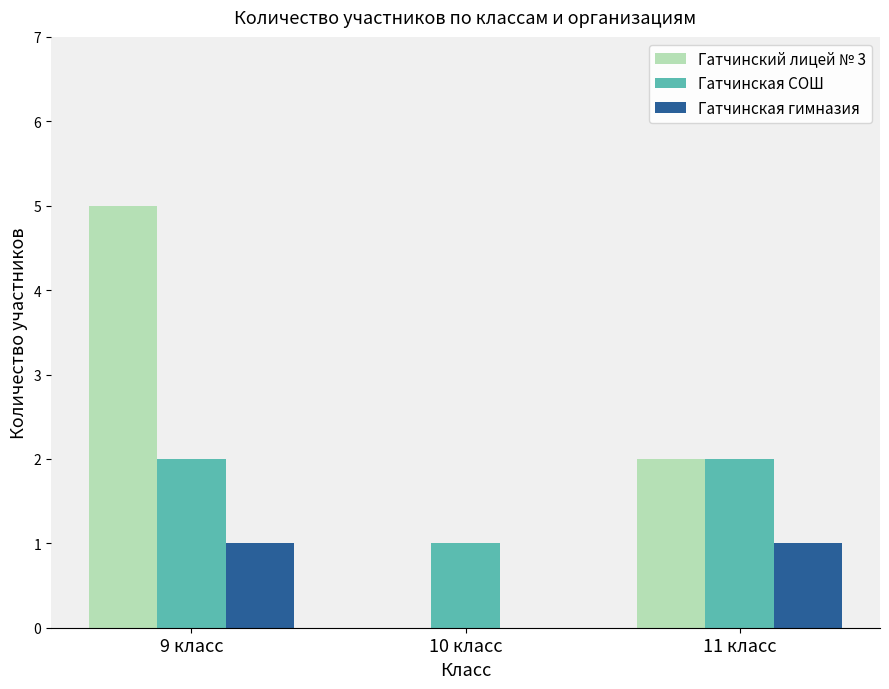

How many categories are shown in the chart?

3